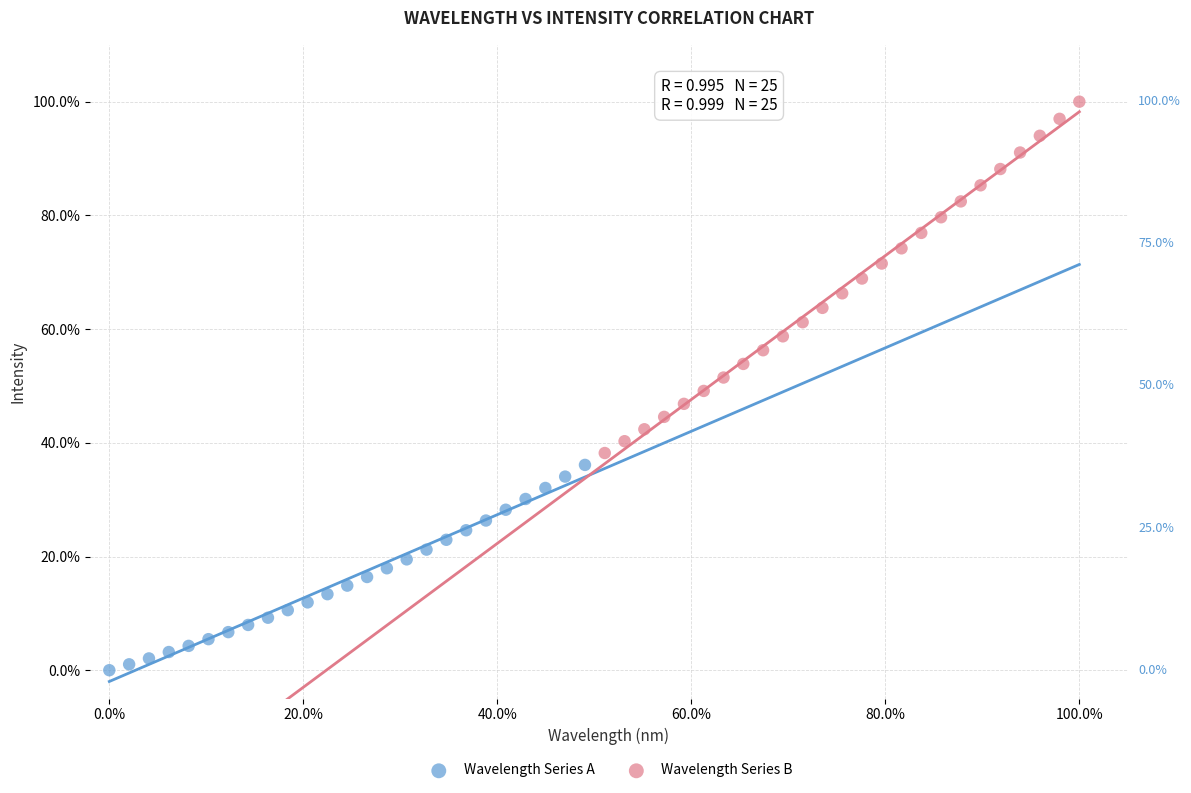

Which series has the widest spread of Y values?

Wavelength Series B